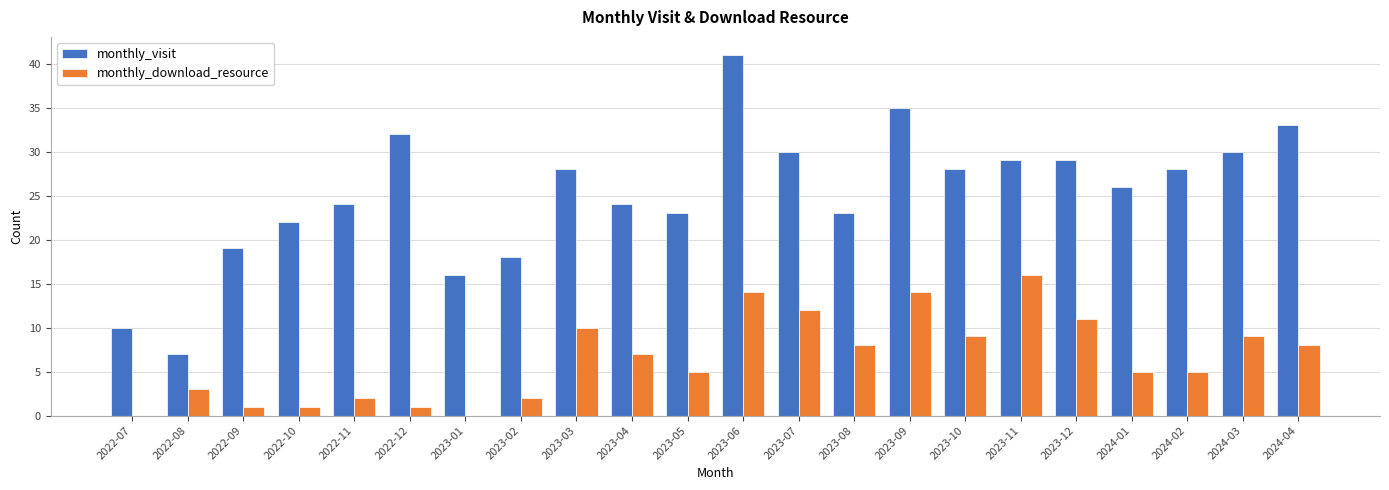

What is the total value across all series at 2022-12?

33